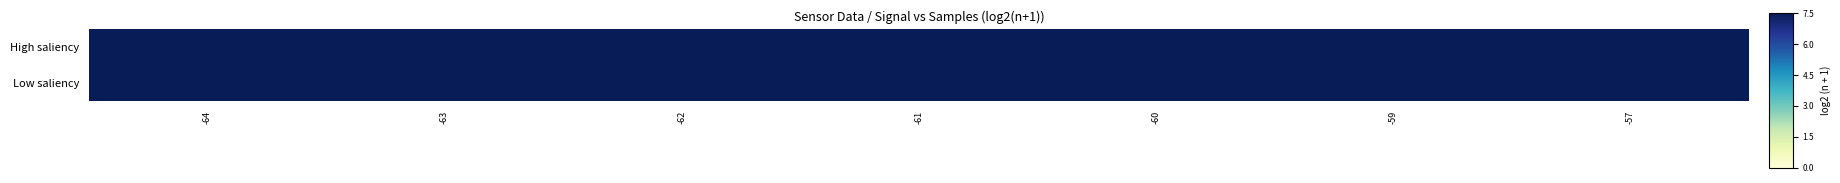

Which has a higher value, -64 or -57?

-57